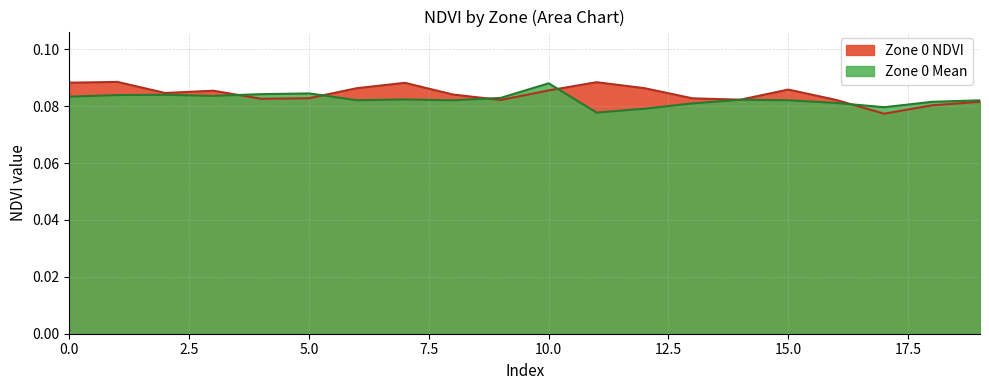

What is the total value across all series at 16?

0.2